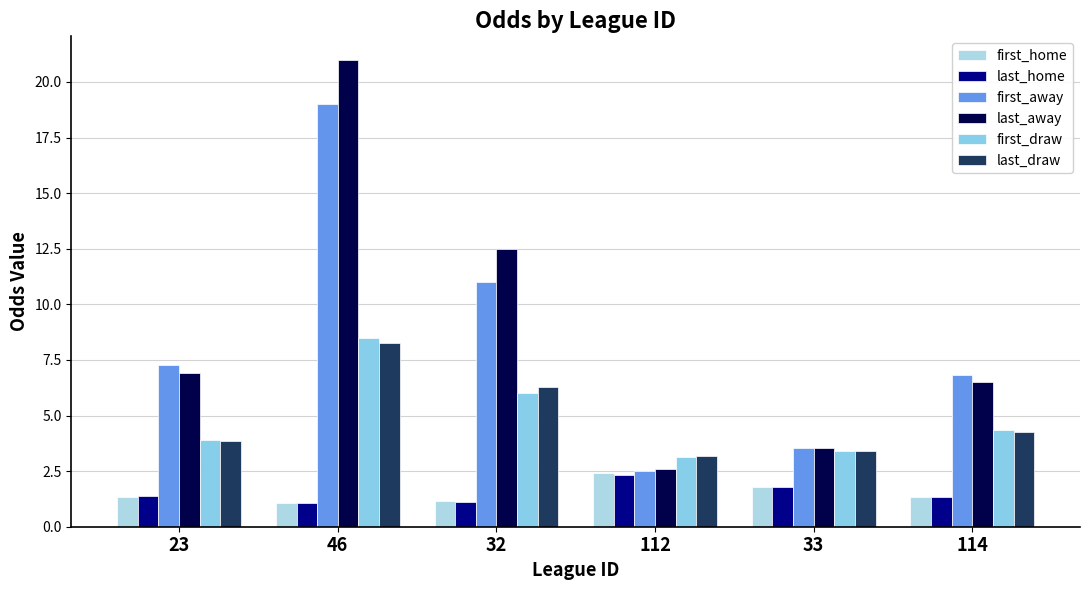

What is the sum of all last_home values?

9.0